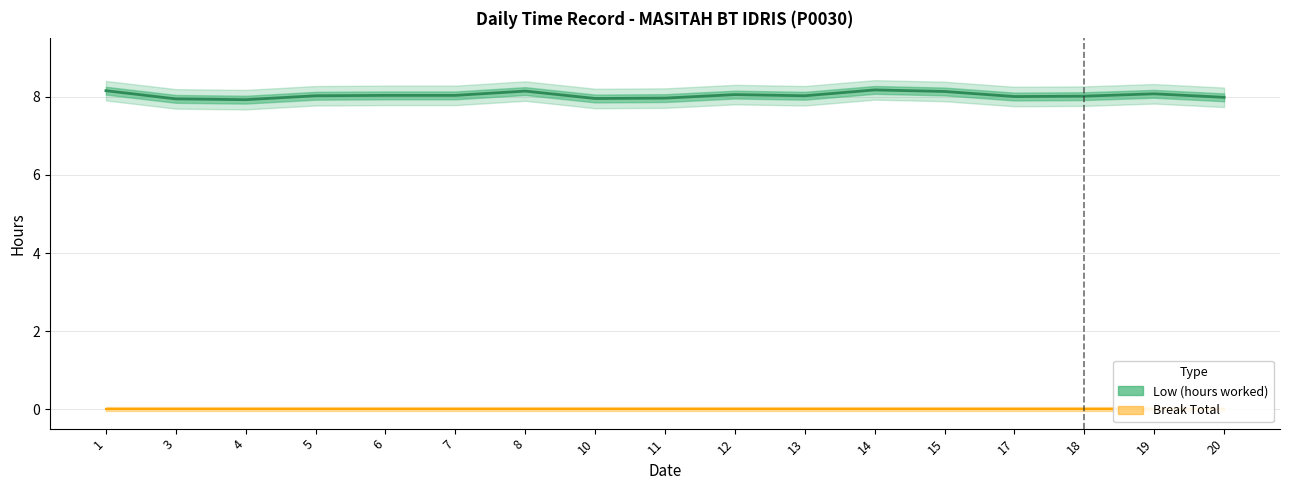

What is the spread (max minus min) of values at 8?

8.2